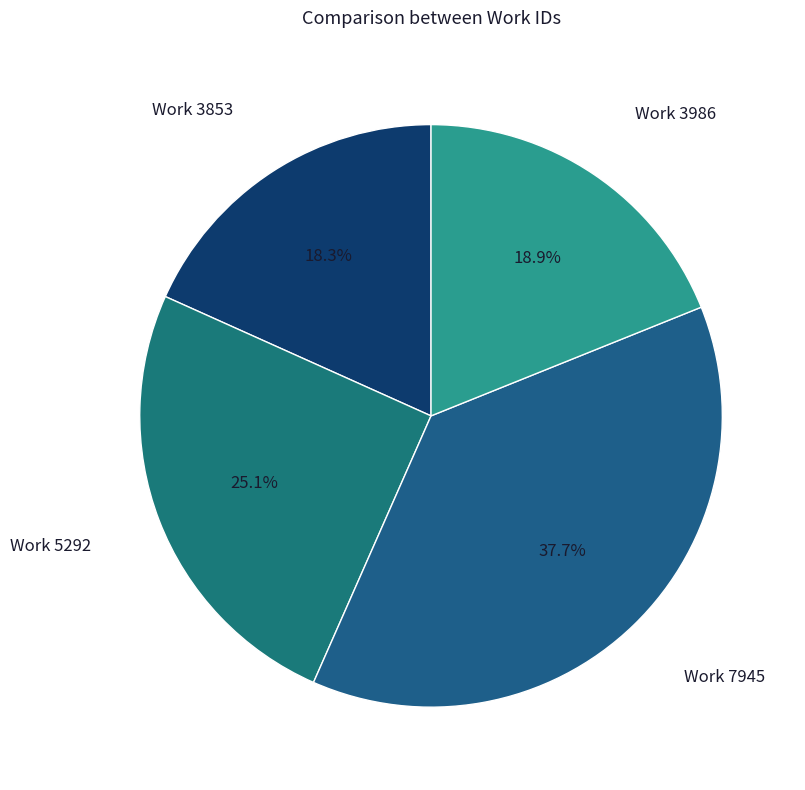

Approximately how many times larger is the value at Work 7945 compared to Work 3853?

2.1